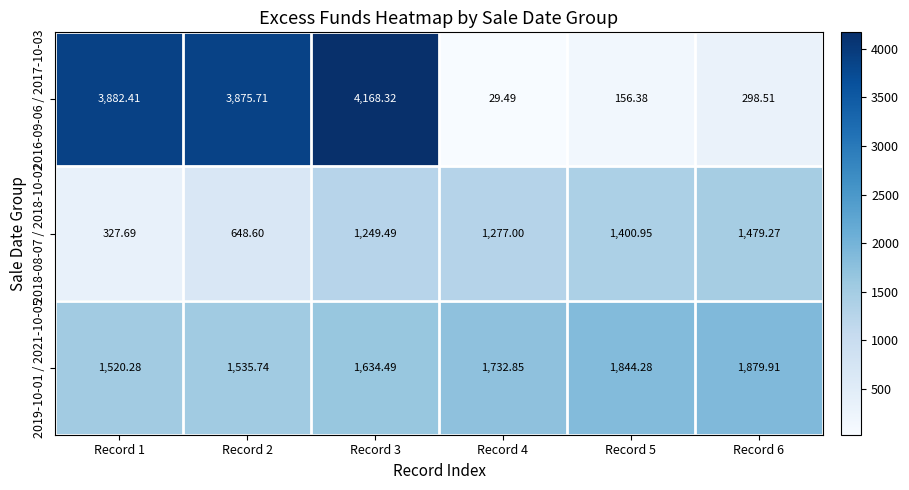

Is the value of 2019-10-01 / 2021-10-05 at Record 6 greater than the value of 2016-09-06 / 2017-10-03 at Record 1?

No